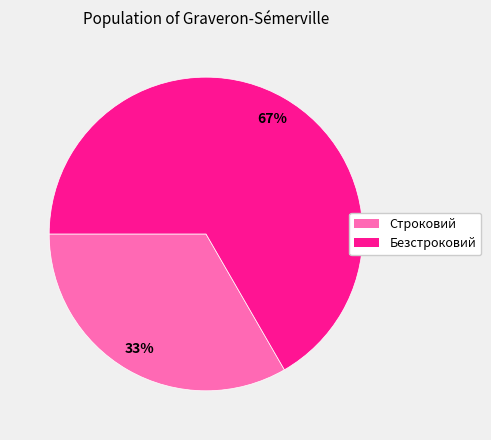

Count the number of slices in the pie.

2